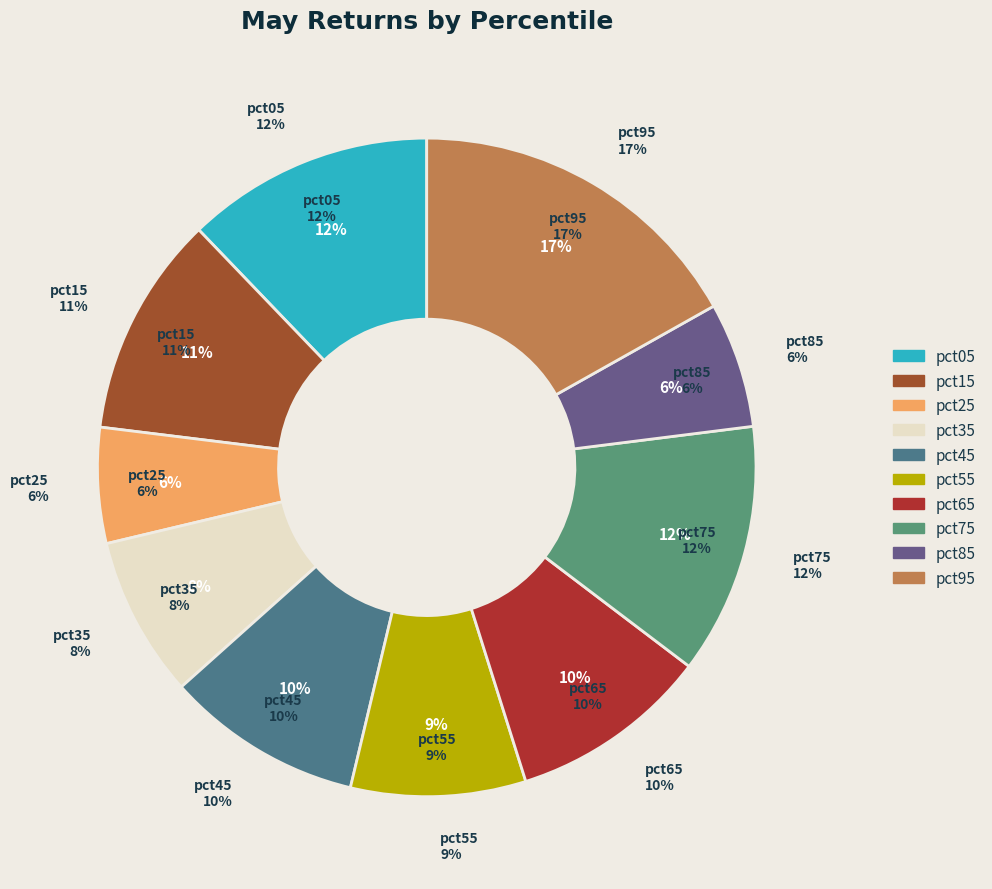

Which slice is the largest?

pct95